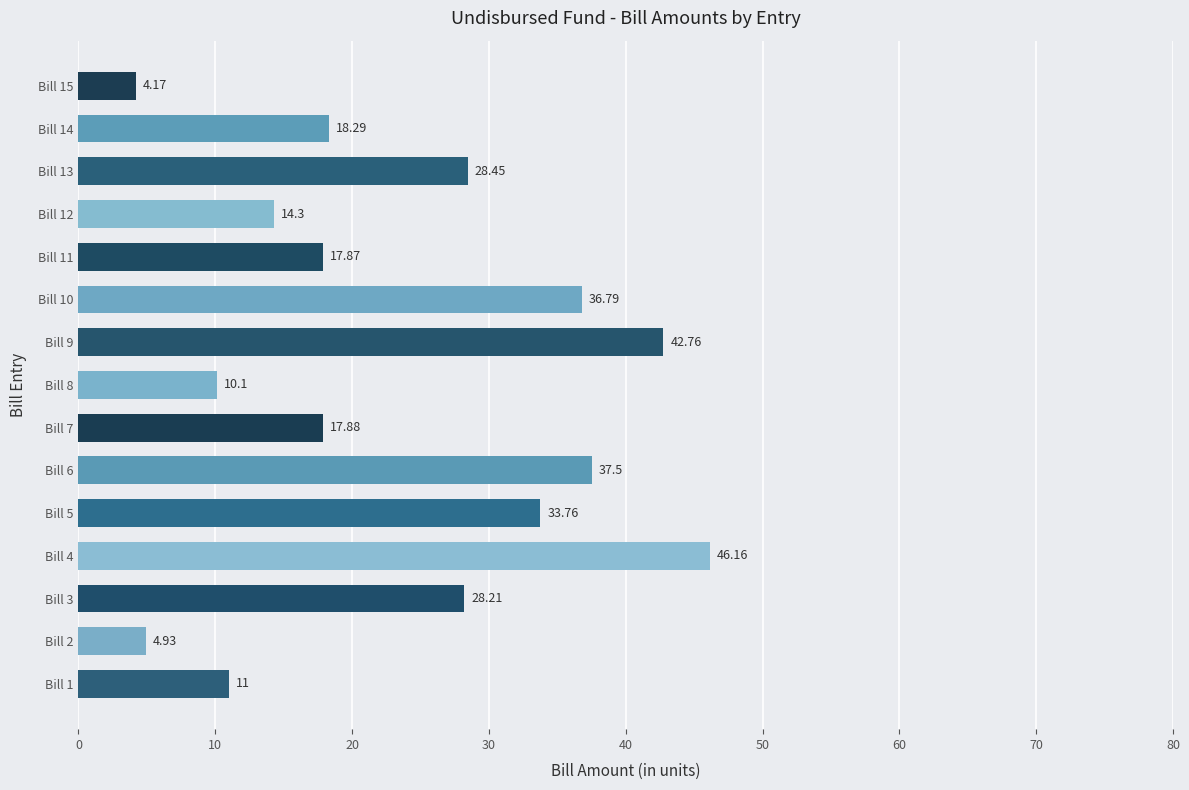

At which category does the chart reach its peak across all series?

Bill 4